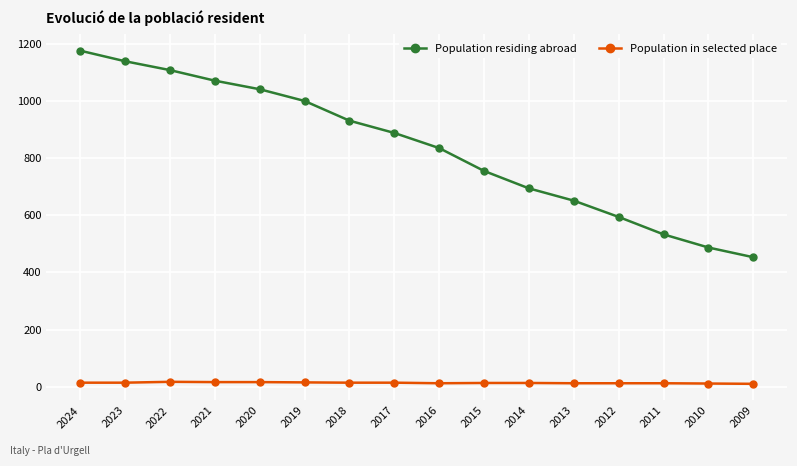

True or false: Population residing abroad and Population in selected place cross at least once.

False